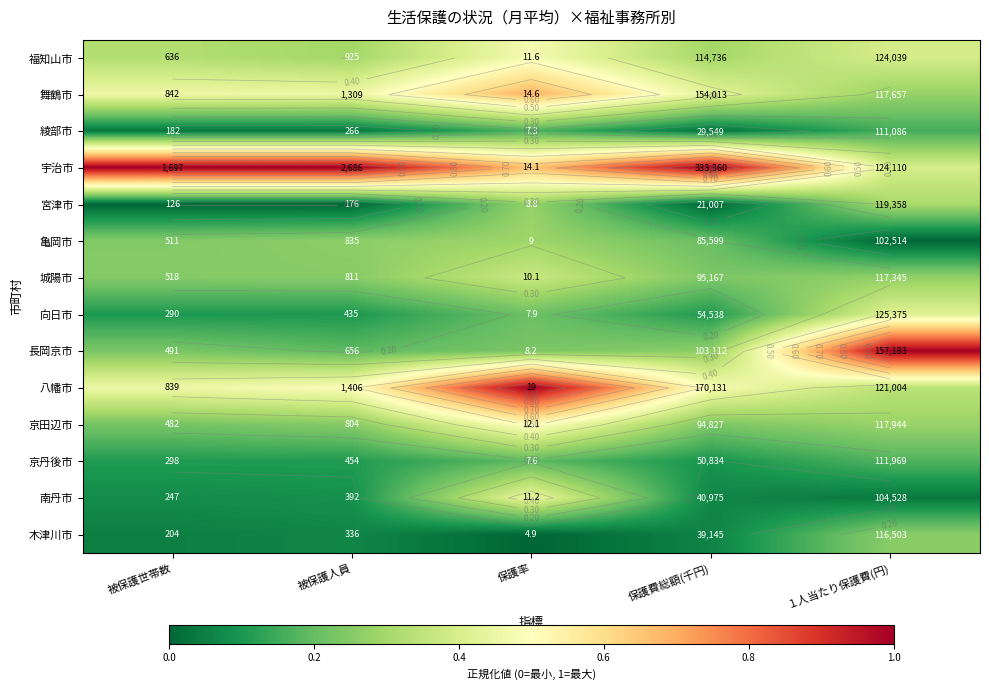

How many values in the 木津川市 series exceed 0?

4